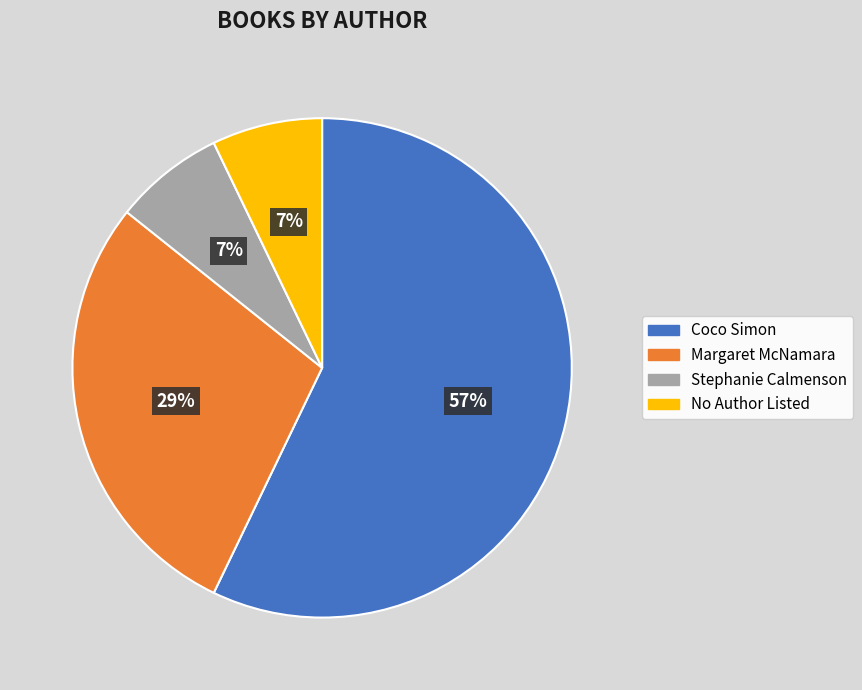

Is there a majority slice in this chart?

Yes